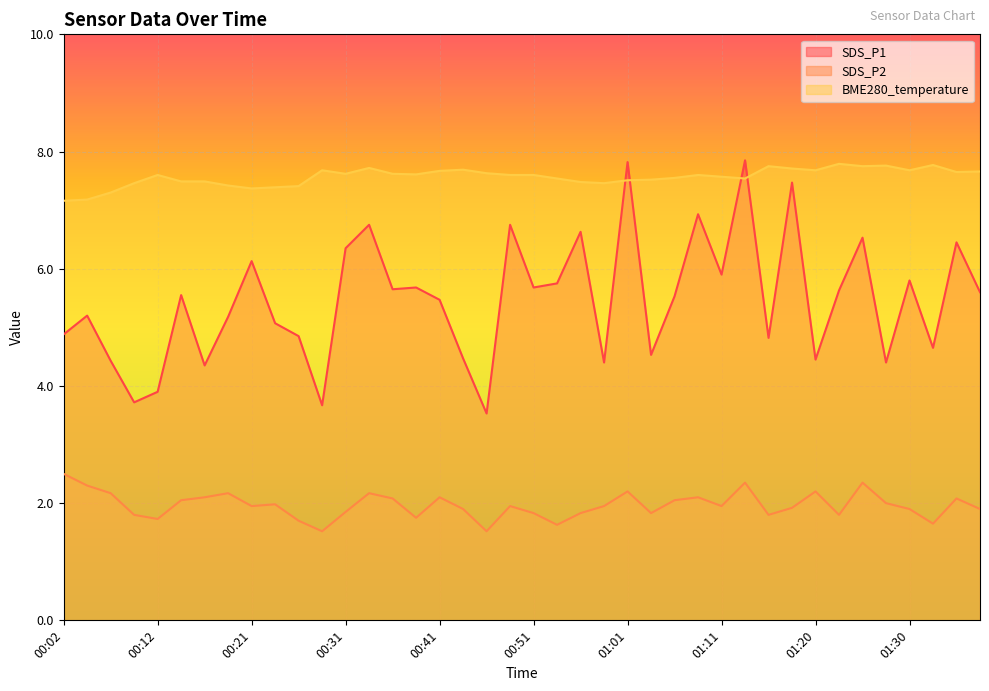

At which category does SDS_P1 reach its first local valley?

00:09